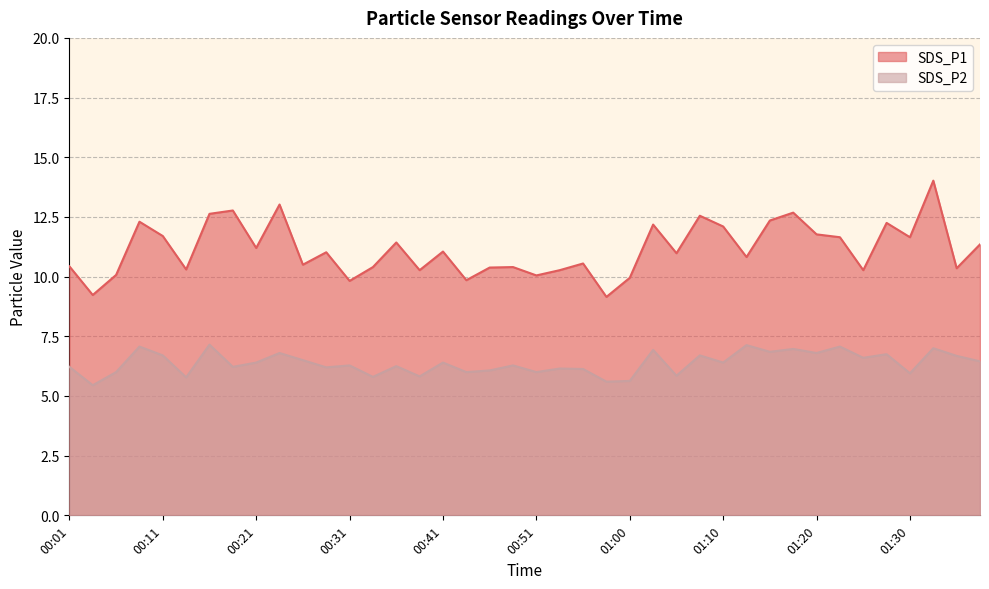

Read the SDS_P2 value at 01:13.

7.1